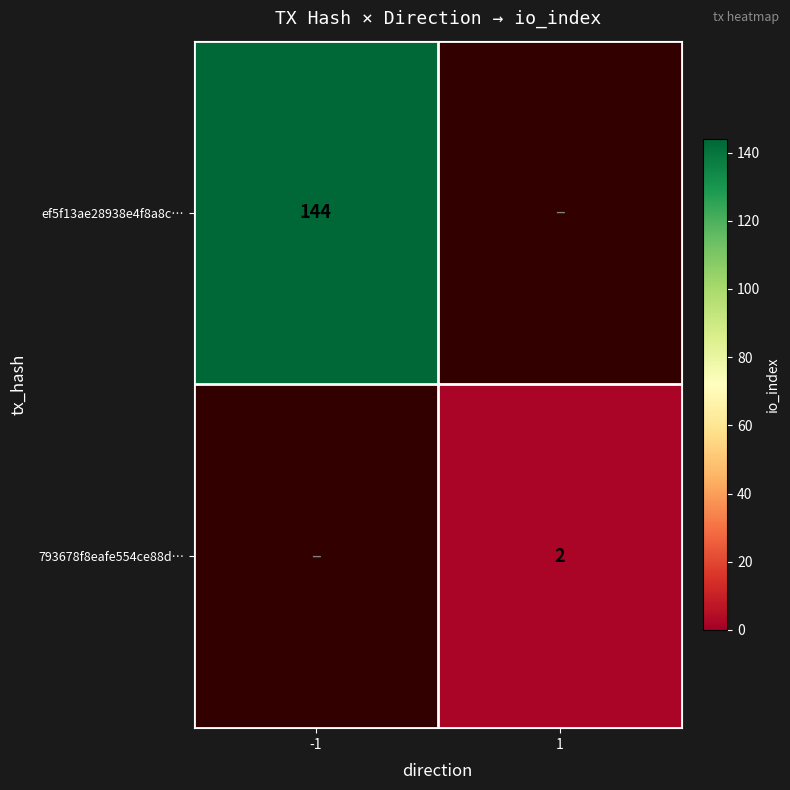

True or false: ef5f13ae28938e4f8a8c… has a value of 97 at -1.

False